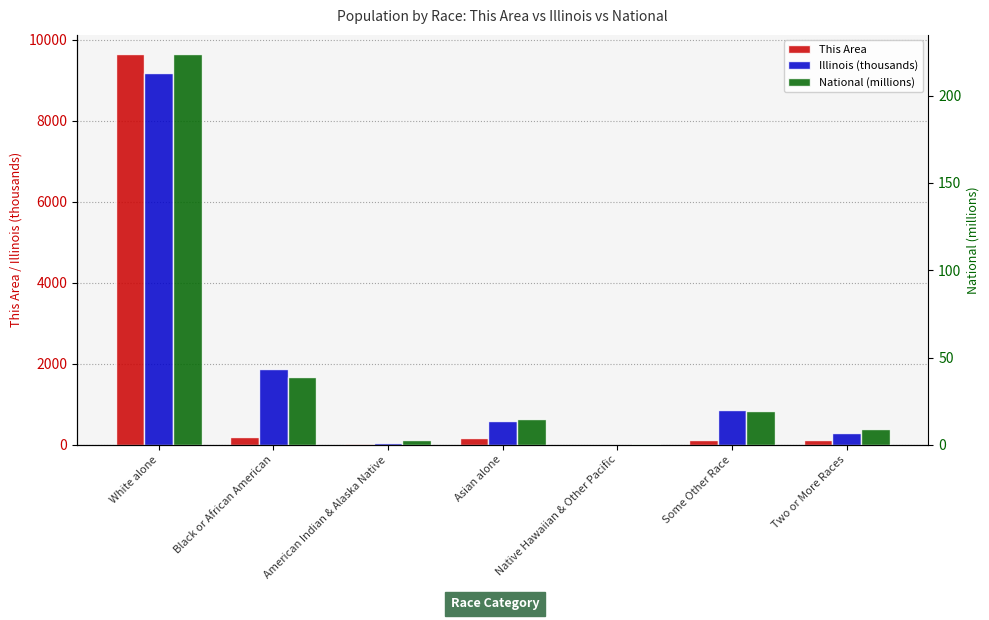

What is the label of the 4th bar from the right?

Asian alone